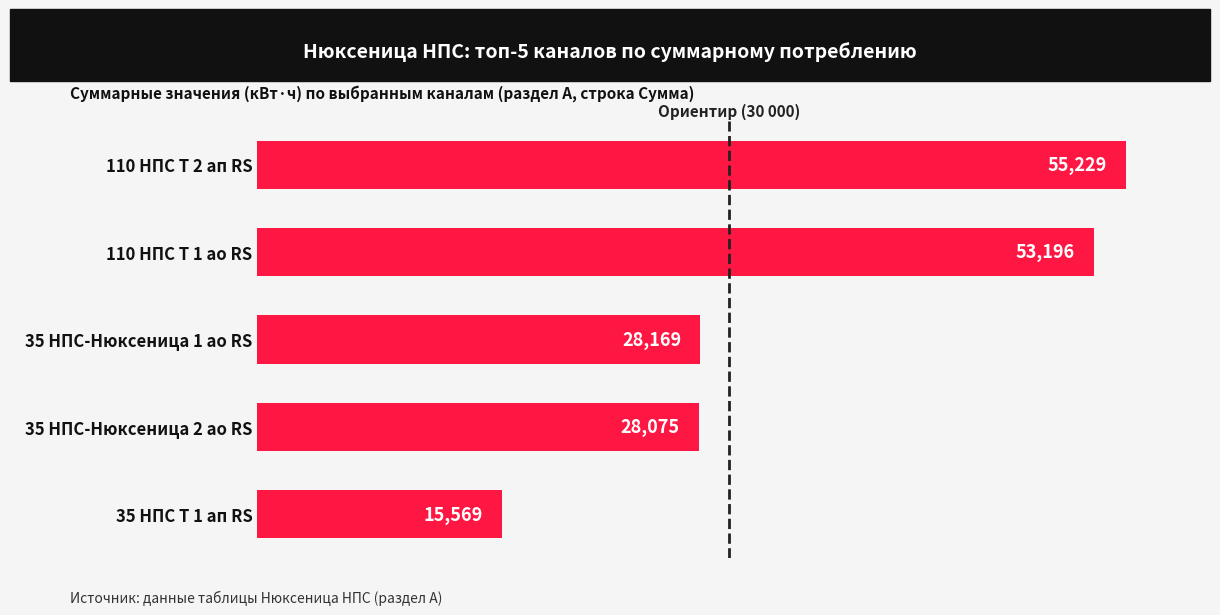

How many categories are shown in the chart?

5